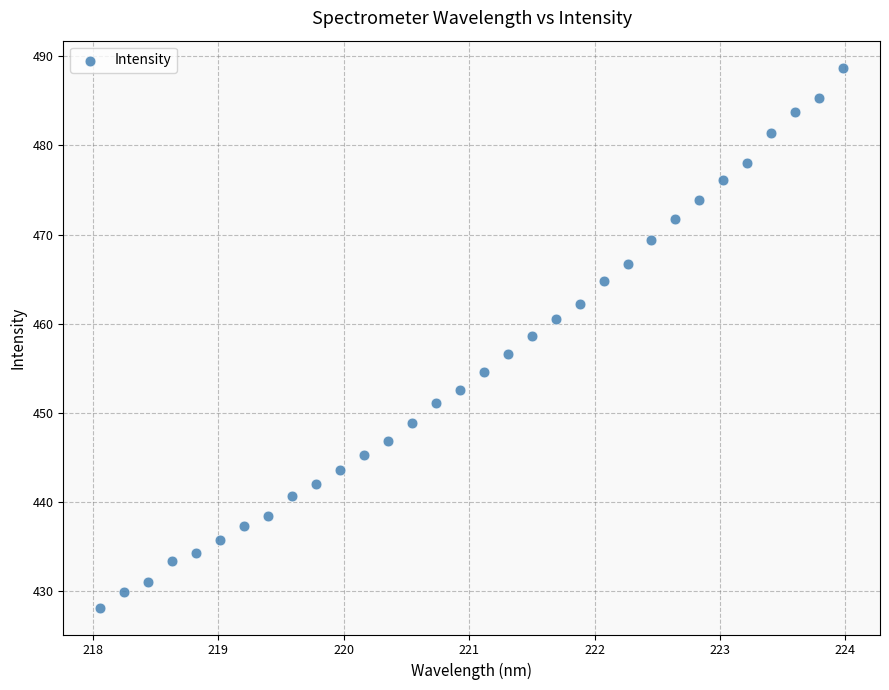

What is the range of X values (max minus min)?

5.9